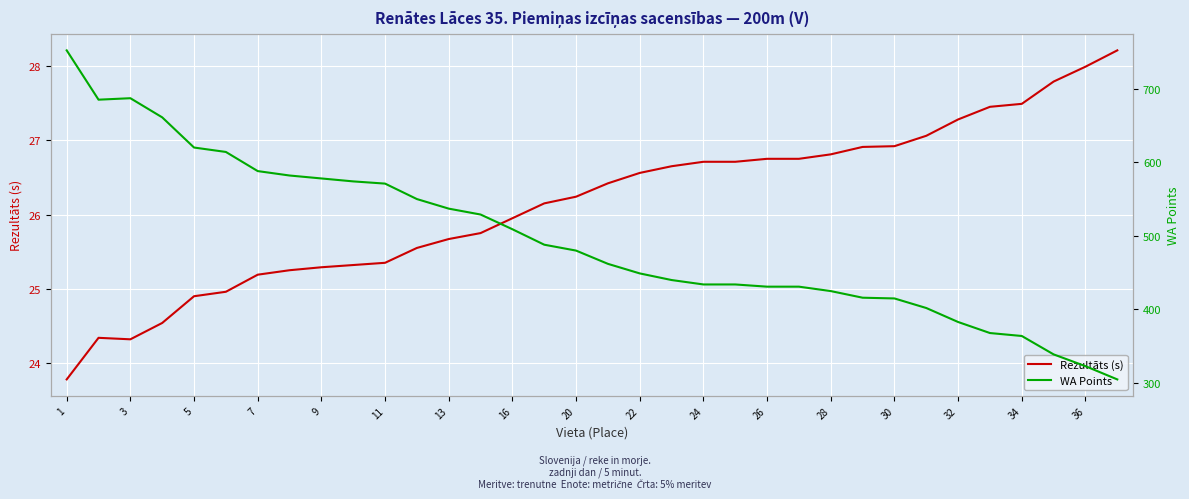

What is the highest value of the Rezultāts (s) series?

28.2